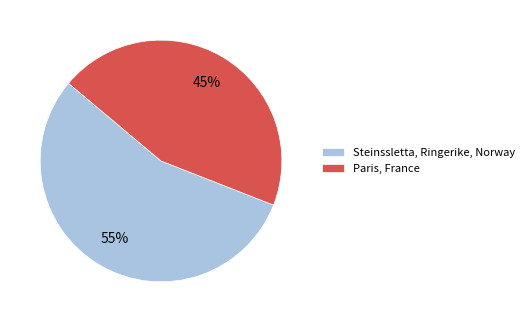

Approximately how many times larger is the value at Steinssletta, Ringerike, Norway compared to Paris, France?

1.2